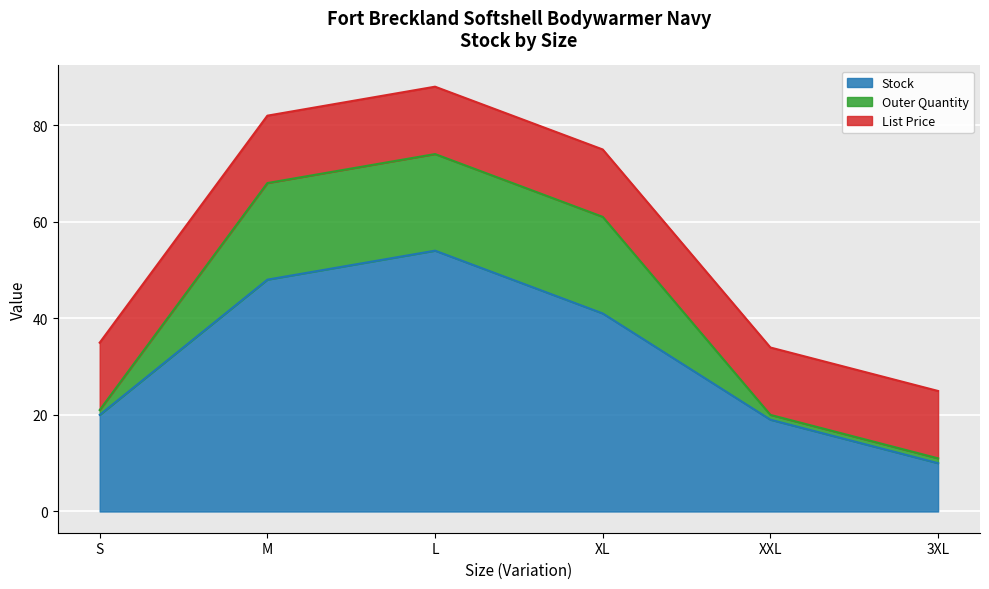

What position from the right is XL?

3